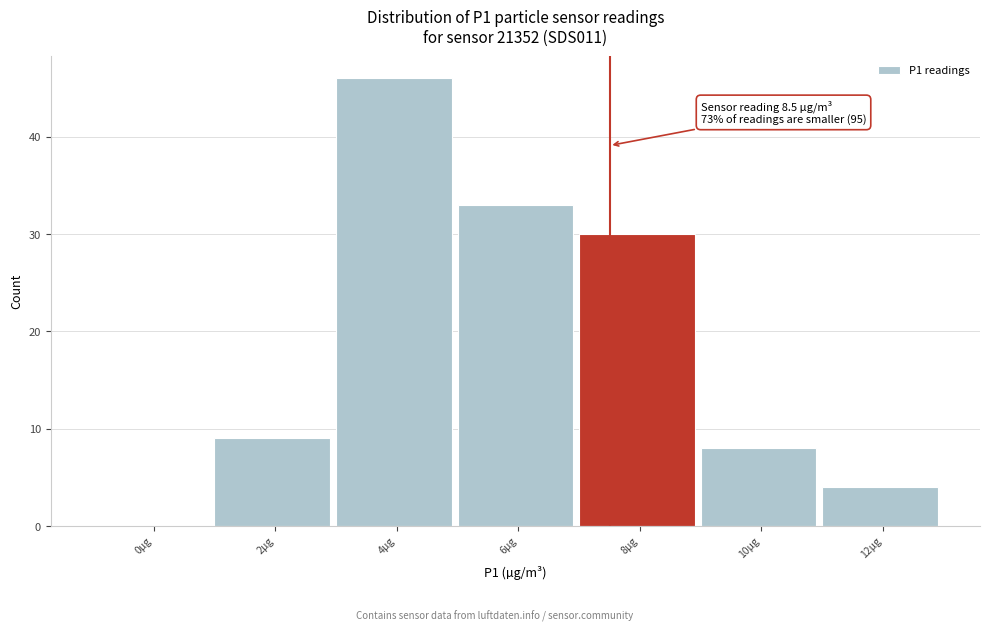

Reading left to right, extract all data points from this chart.

0µg=0	2µg=9	4µg=46	6µg=33	8µg=30	10µg=8	12µg=4